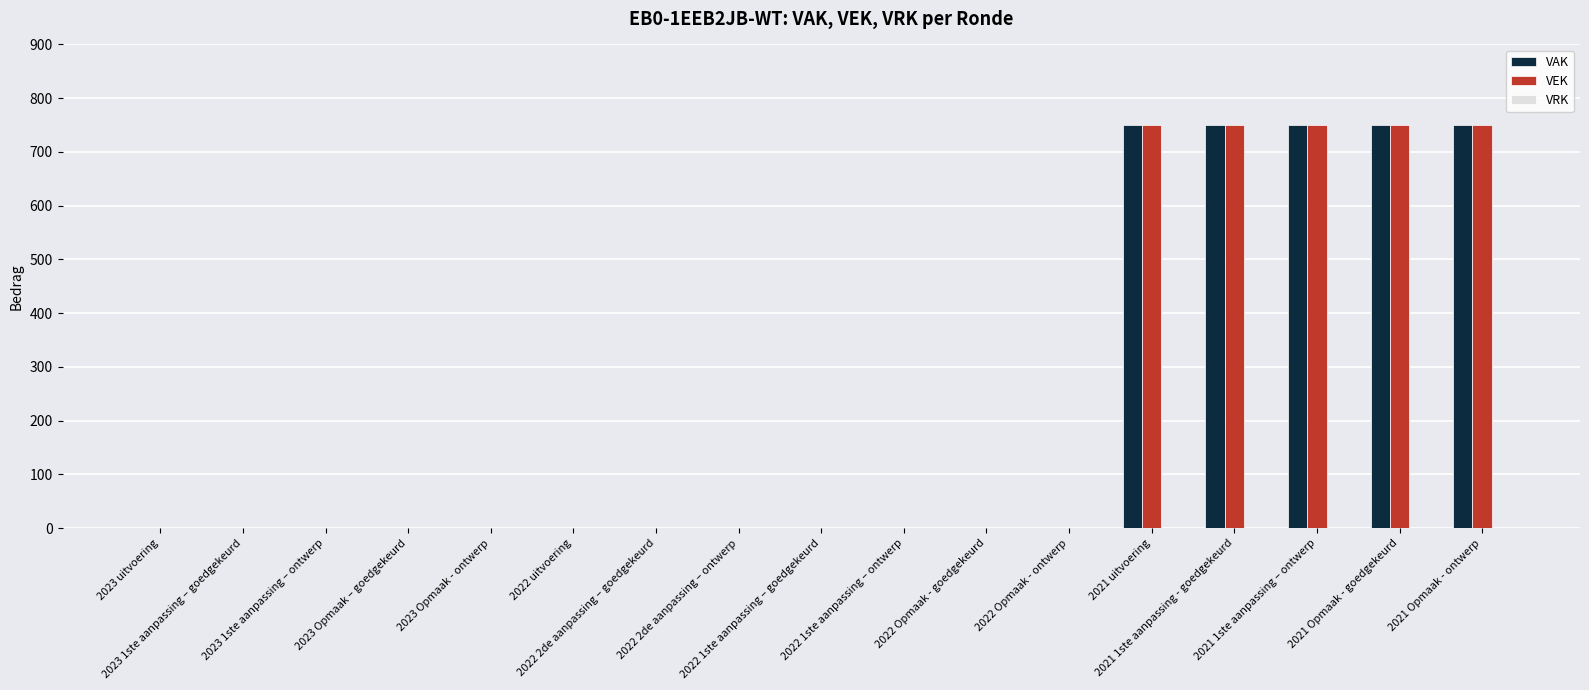

What is the sum of all VAK values?

3750